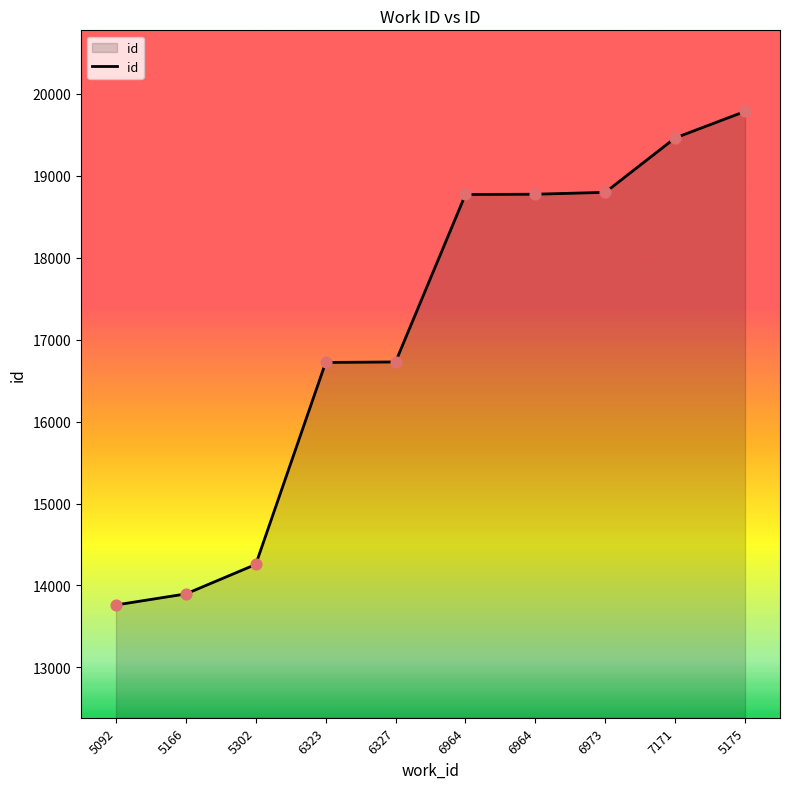

Does the chart have visible grid lines?

No